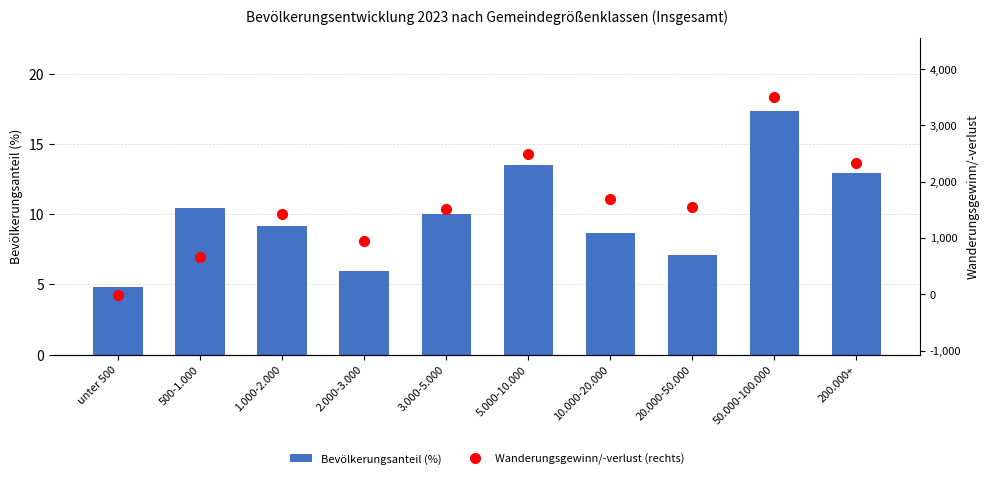

The value of Wanderungsgewinn/-verlust (rechts) at 200.000+ is 795.0. True or false?

False